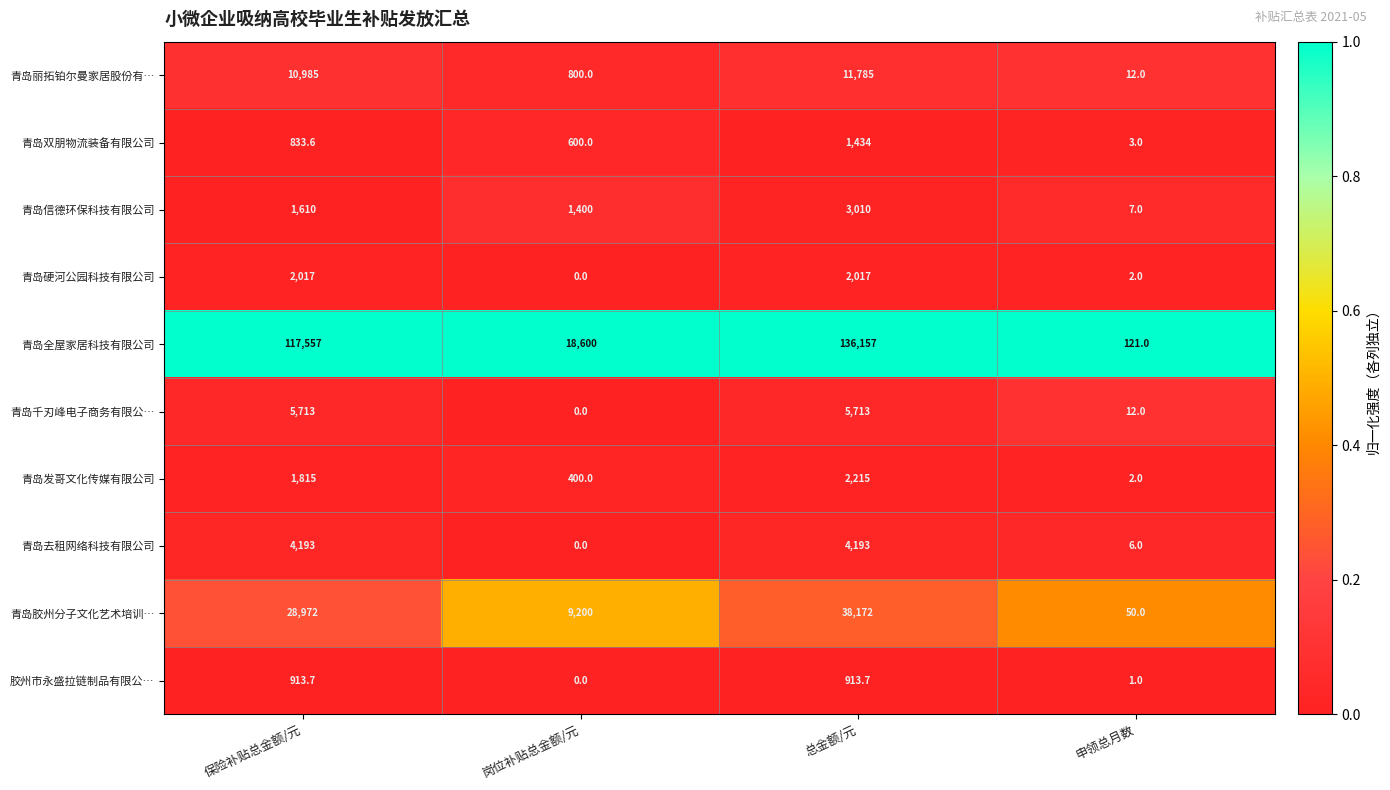

What is the spread (max minus min) of values at 保险补贴总金额/元?

116723.4